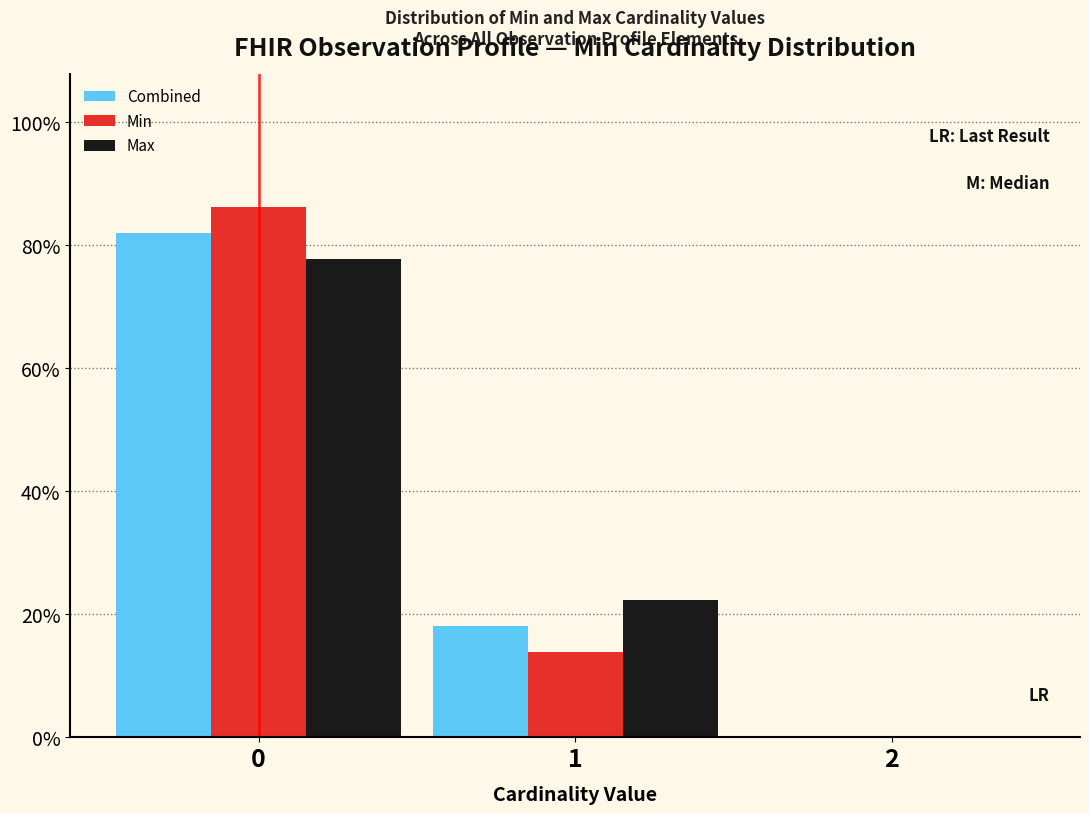

What is the height of the Min bar covering 0.5 to 1.5 on the x-axis? The values are not printed on the chart, so give them approximately, as read against the axis.

14